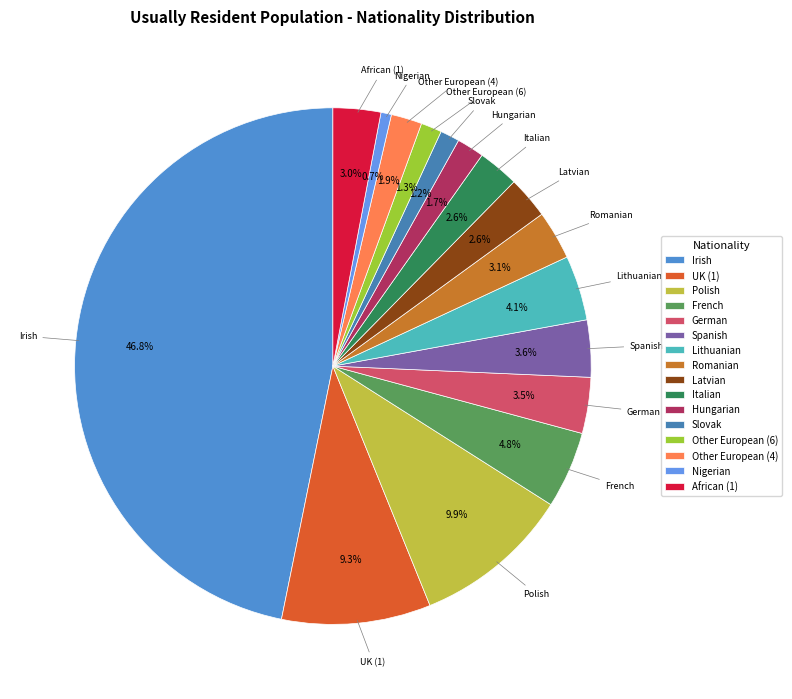

To the nearest percent, what percentage of the pie is Lithuanian?

4%